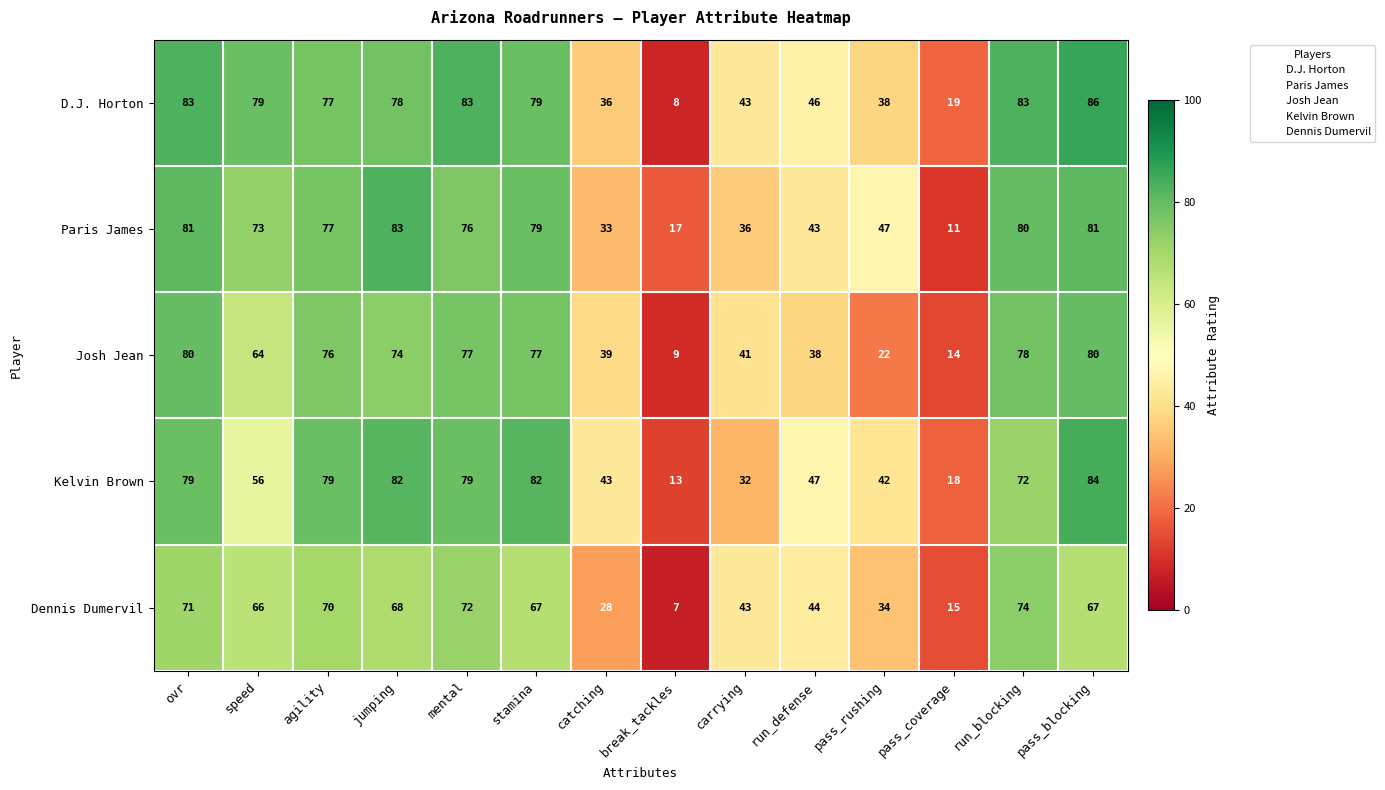

At which category is the sum across all series the highest?

pass_blocking